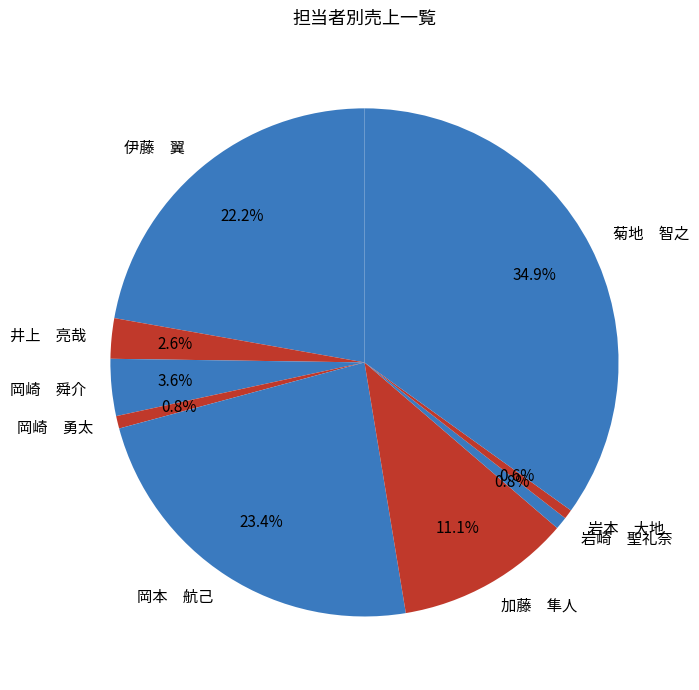

Which category has the biggest portion of the pie?

菊地 智之